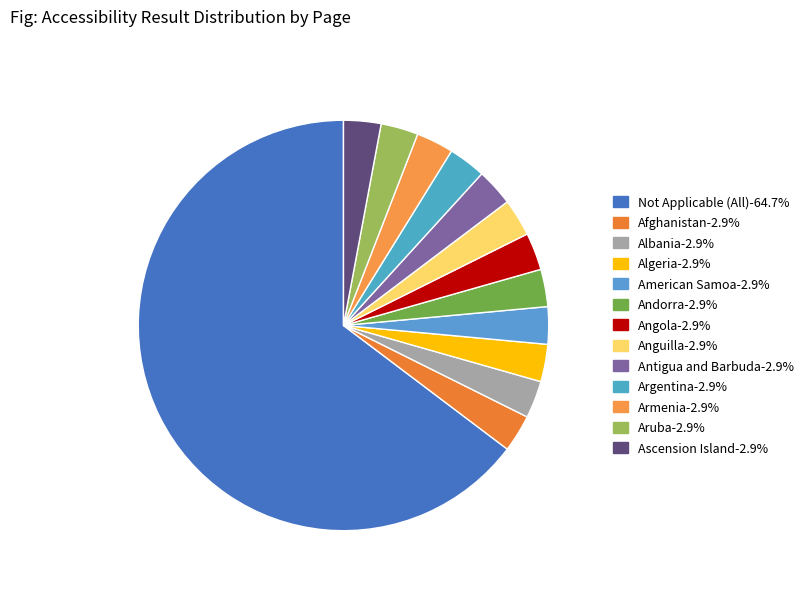

What is the majority slice?

Not Applicable (All)